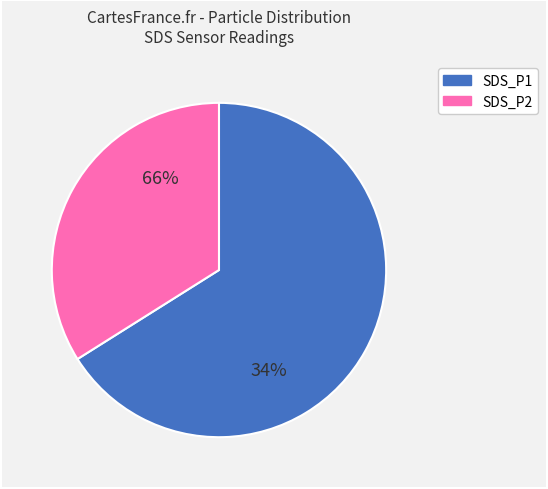

At 8, list the series in order from smallest to largest.

SDS_P1, SDS_P2